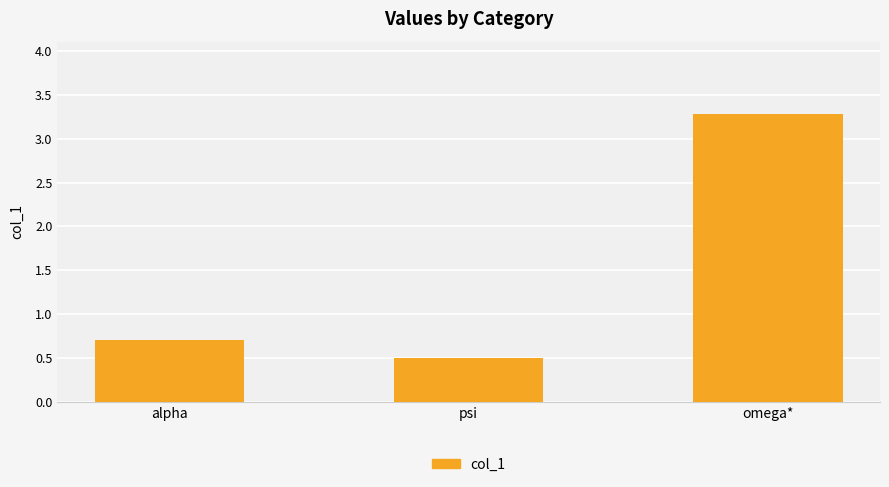

Which label corresponds to the largest value in the chart?

omega*